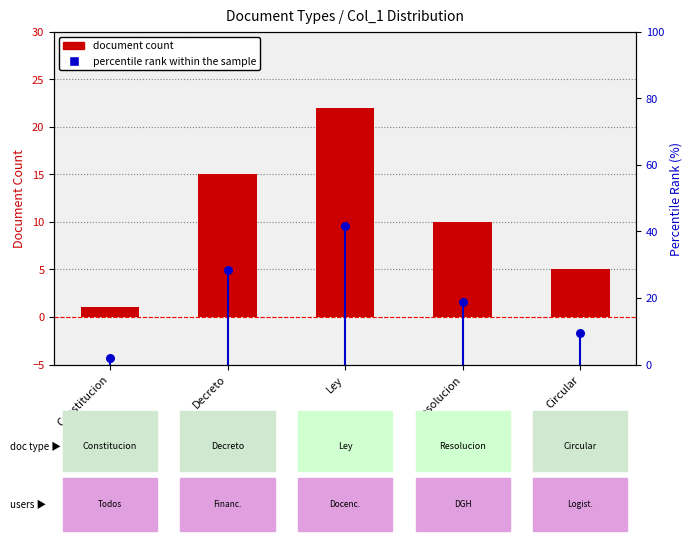

Which series has the widest spread of Y values?

percentile rank within the sample